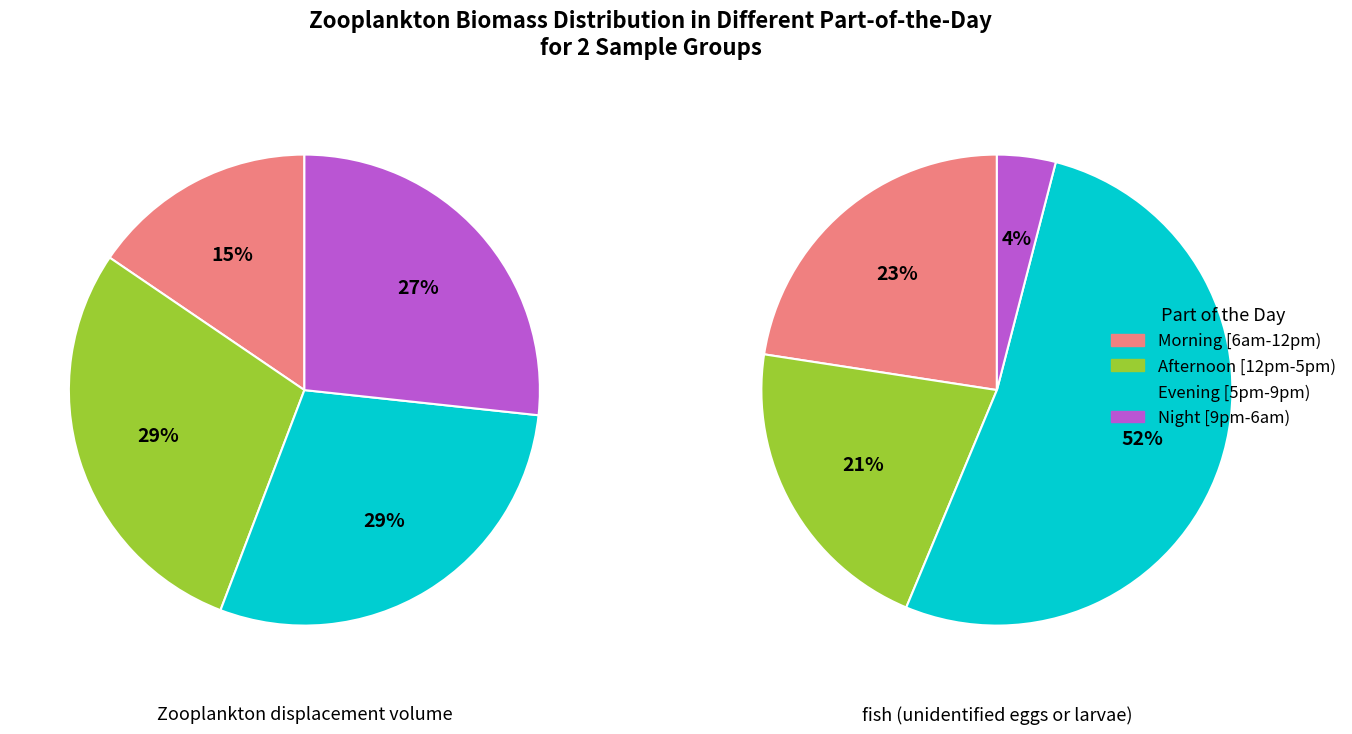

Which series changed the most between 2 and 3?

fish eggs